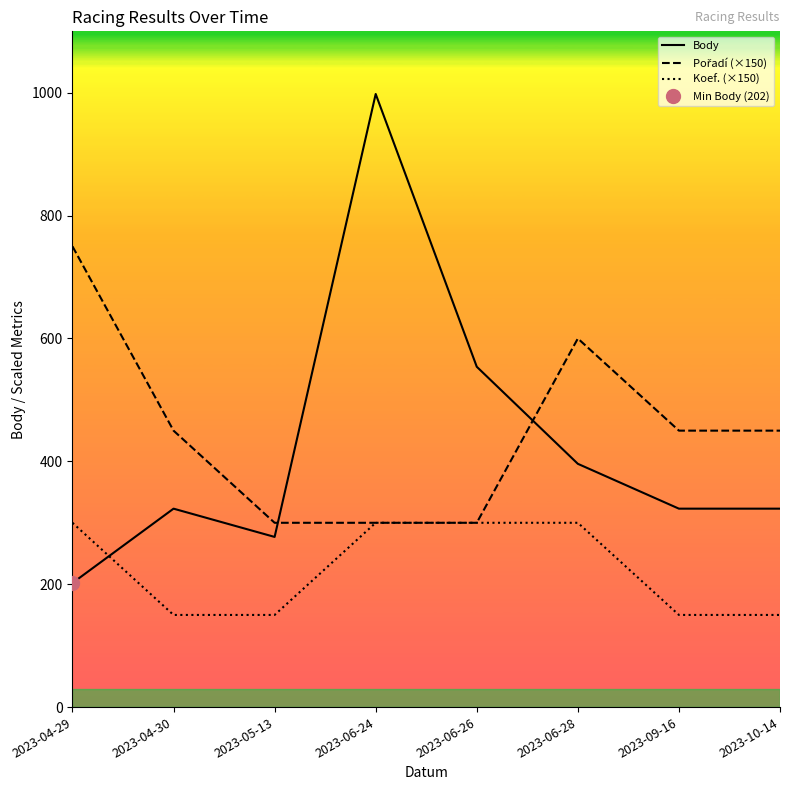

Which series has the largest range (max minus min)?

Body